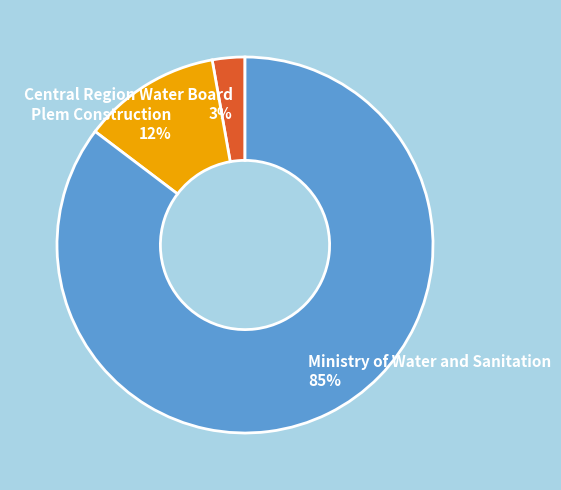

Which slice is the smallest?

Central Region Water Board